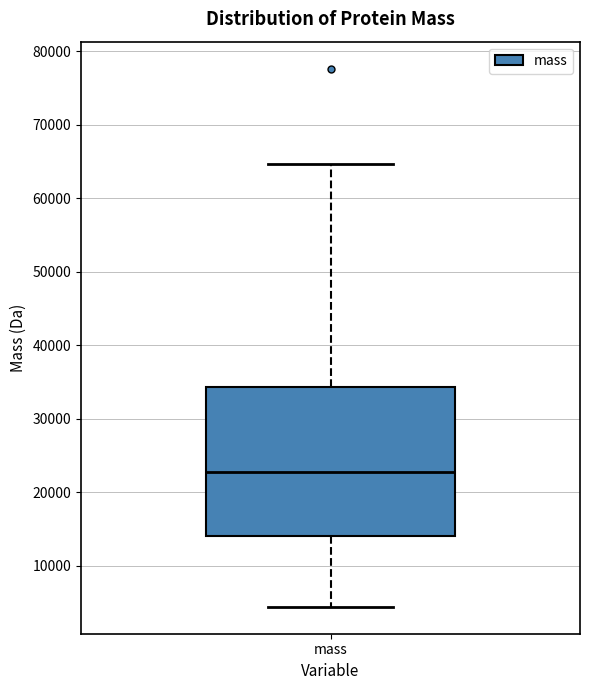

Read this box plot against the y-axis: the position of the median line, the range covered by the box, and the ends of both whiskers. The values are not printed on the chart, so give them approximately, as read against the axis.

median 23000, box 14000 to 34000, whiskers 4000 to 65000